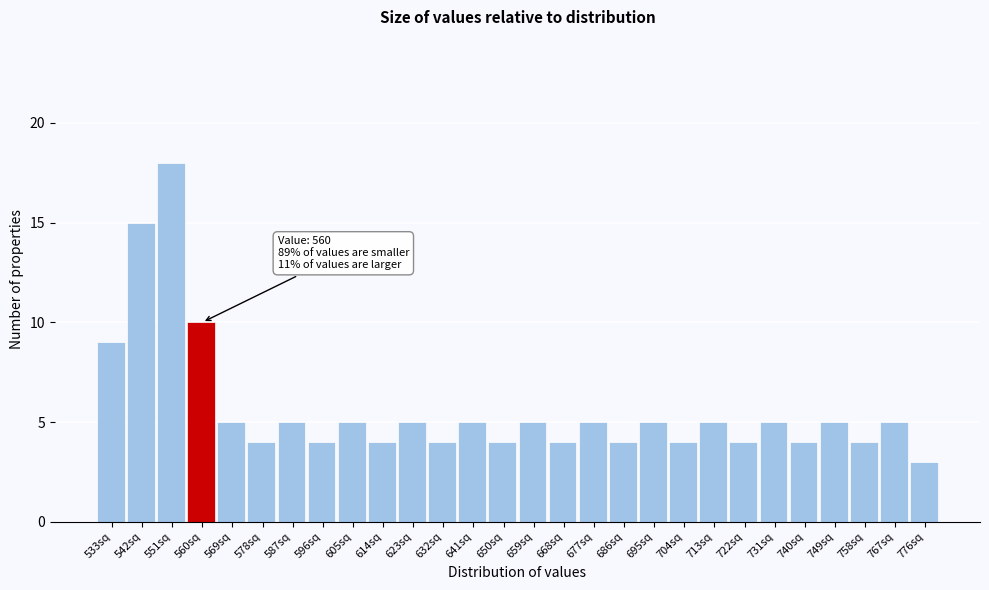

Reading left to right, what are all the values shown in this chart?

9	15	18	10	5	4	5	4	5	4	5	4	5	4	5	4	5	4	5	4	5	4	5	4	5	4	5	3